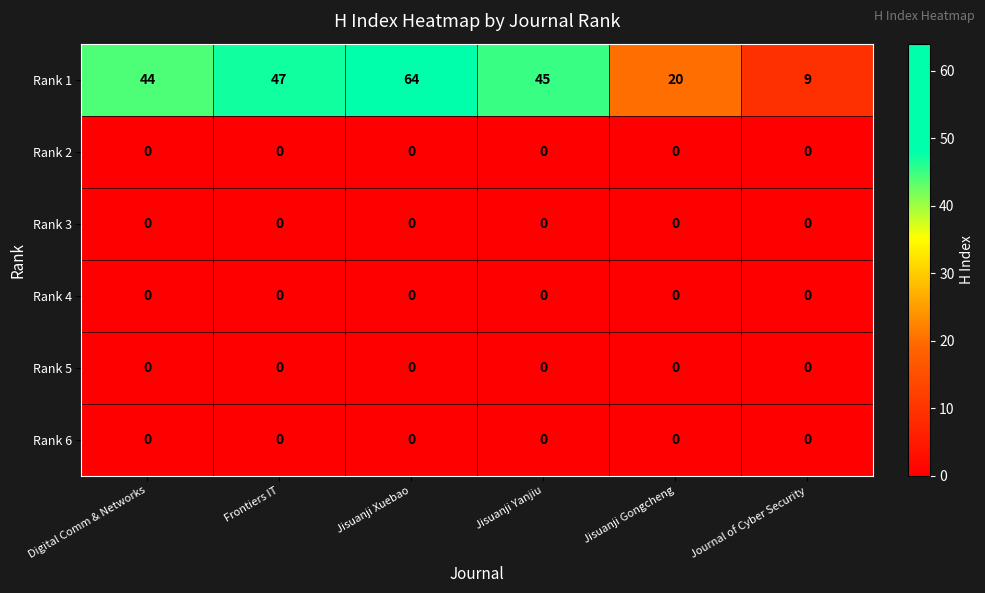

At which label is Rank 1 closest to 36?

Digital Comm & Networks